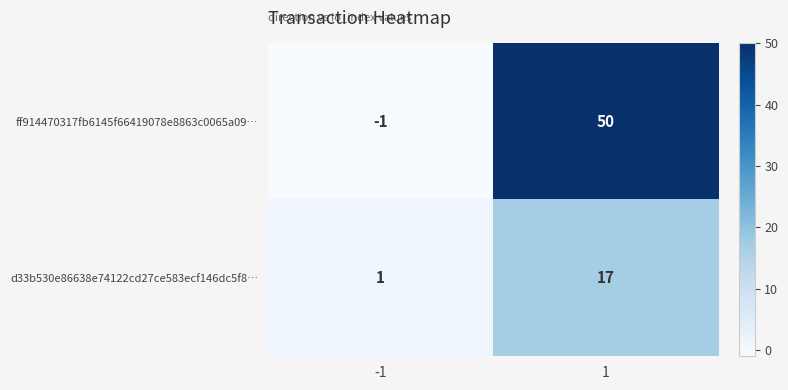

Reading left to right, extract all data points from this chart.

ff914470317fb6145f66419078e8863c0065a09…: -1	50
d33b530e86638e74122cd27ce583ecf146dc5f8…: 1	17